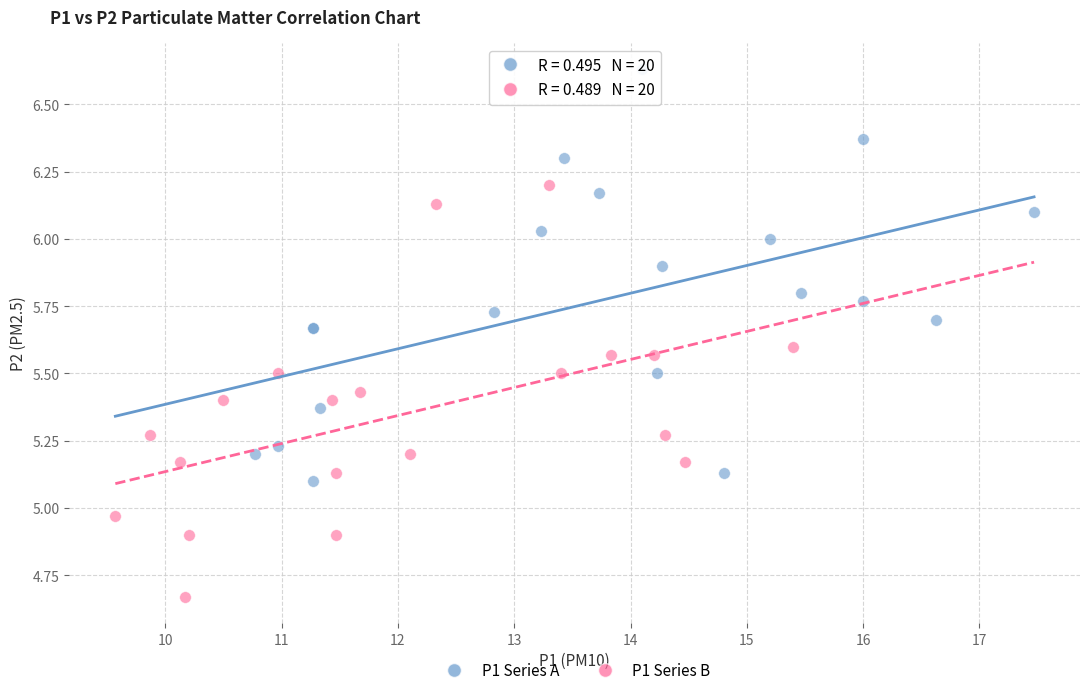

Which series reaches the minimum Y coordinate?

P1 Series B